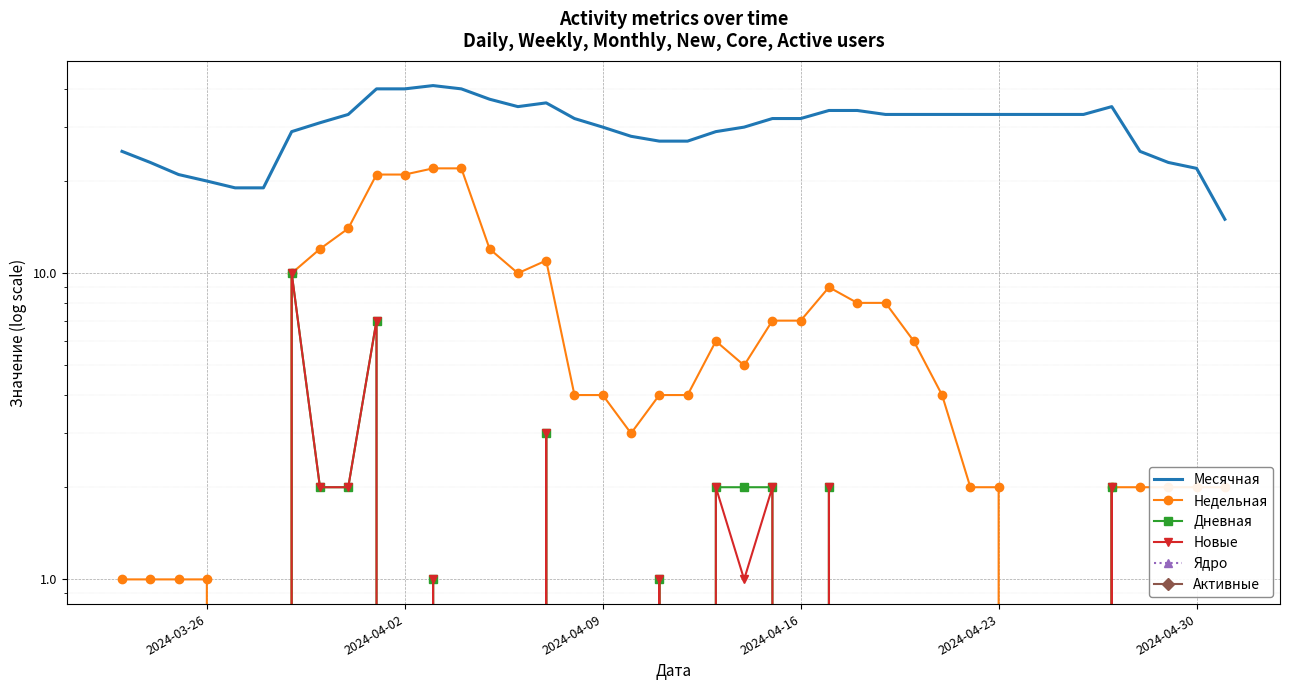

Is the value of Новые at 33 greater than the value of Месячная at 39?

No